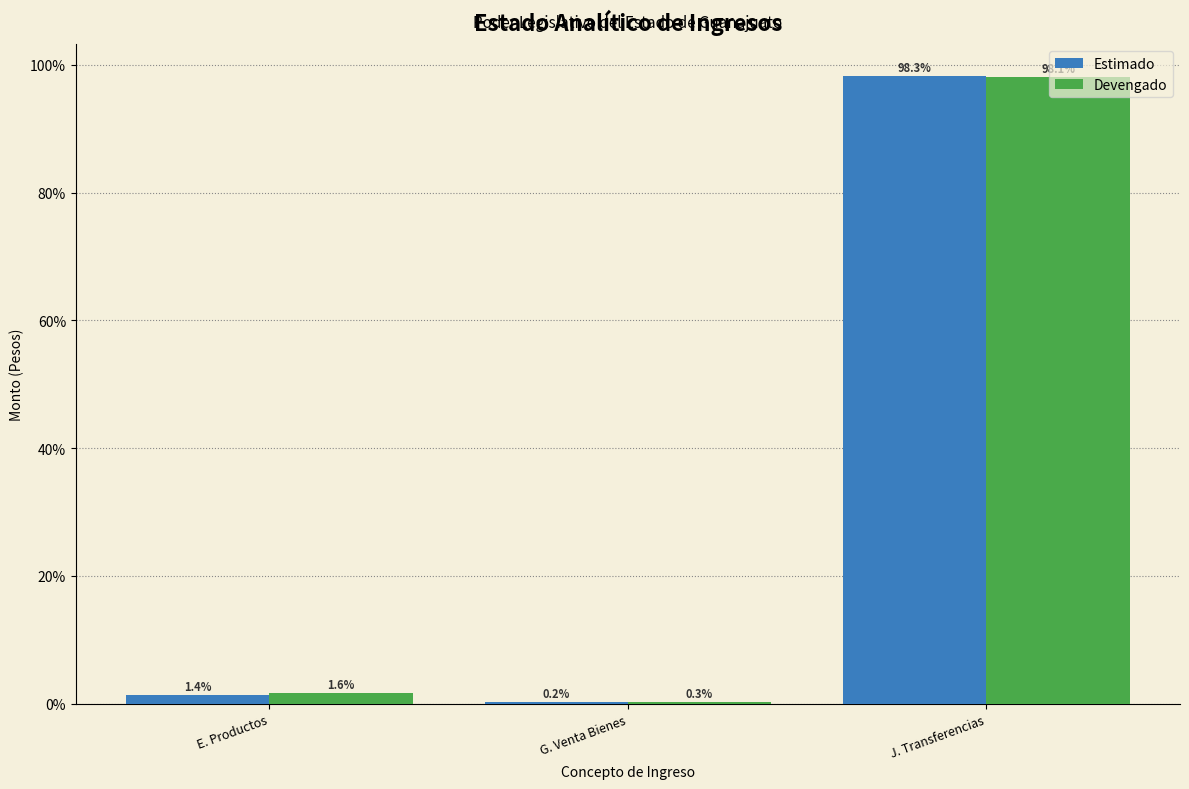

Reading left to right, list all the values displayed in this chart.

Estimado: E. Productos=1.4	G. Venta Bienes=0.2	J. Transferencias=98.3
Devengado: E. Productos=1.6	G. Venta Bienes=0.3	J. Transferencias=98.1